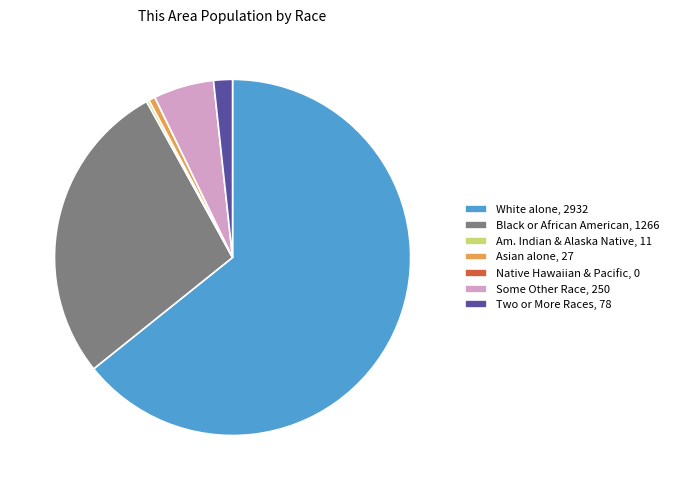

True or false: White alone, 2932 accounts for 64% of the total.

True